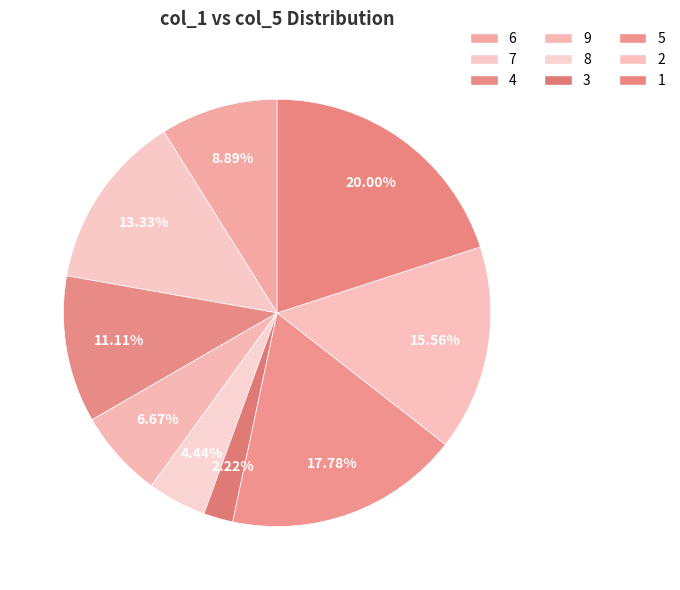

Which category has the smallest portion of the pie?

3